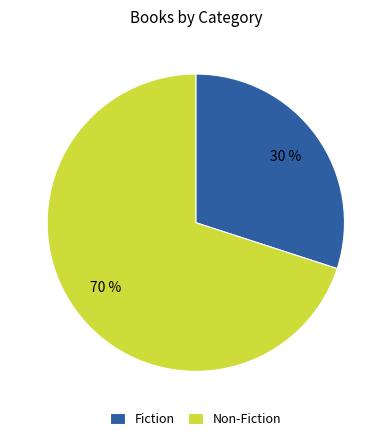

Which category has the biggest portion of the pie?

Non-Fiction